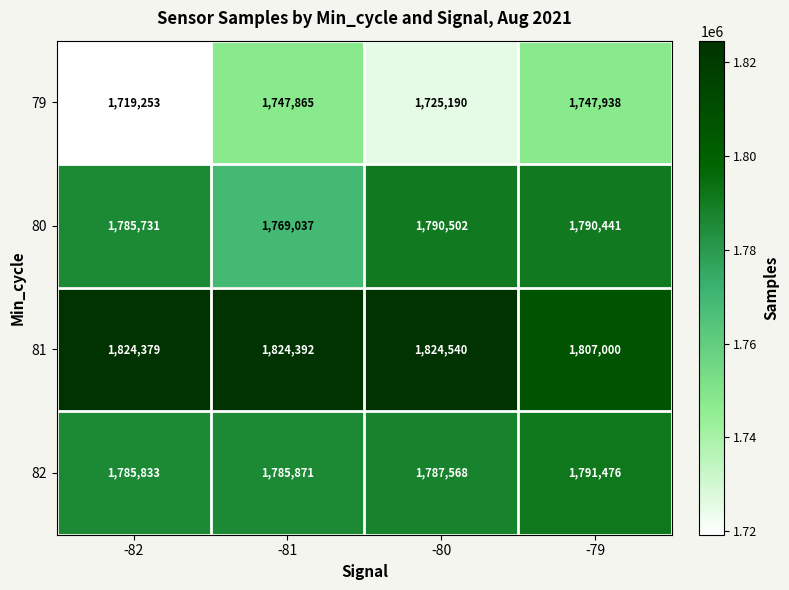

What is the difference between the 82 values at -82 and -81?

38